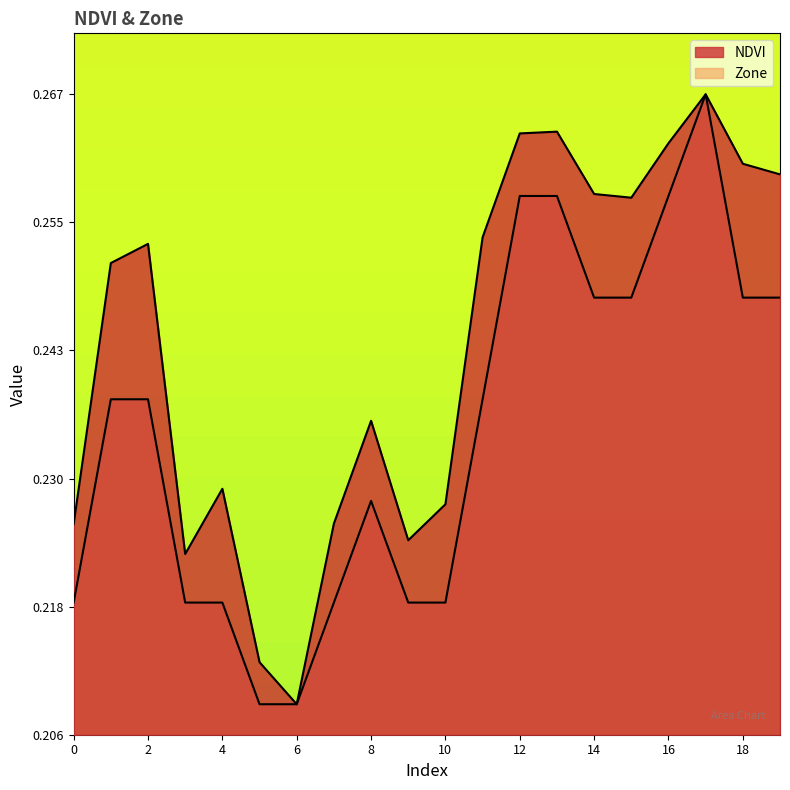

Reading left to right, what are all the values shown in this chart?

NDVI: 0.2	0.3	0.3	0.2	0.2	0.2	0.2	0.2	0.2	0.2	0.2	0.3	0.3	0.3	0.3	0.3	0.3	0.3	0.3	0.3
Zone: 0.2	0.2	0.2	0.2	0.2	0.2	0.2	0.2	0.2	0.2	0.2	0.2	0.3	0.3	0.2	0.2	0.3	0.3	0.2	0.2